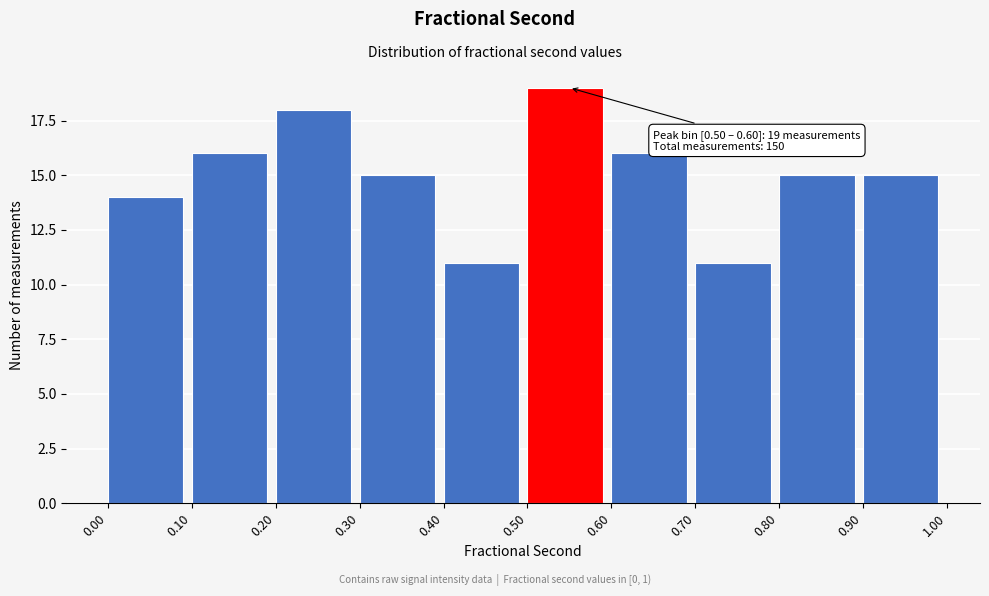

Over which range of the x-axis is the bar tallest?

0.50 to 0.60